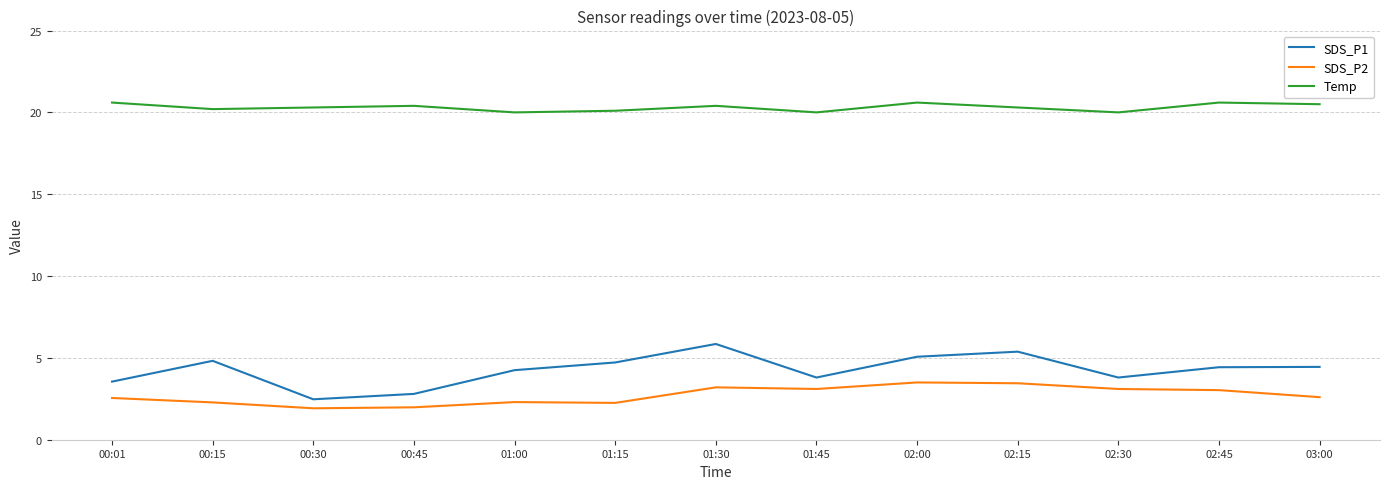

What position from the left is 00:30?

3